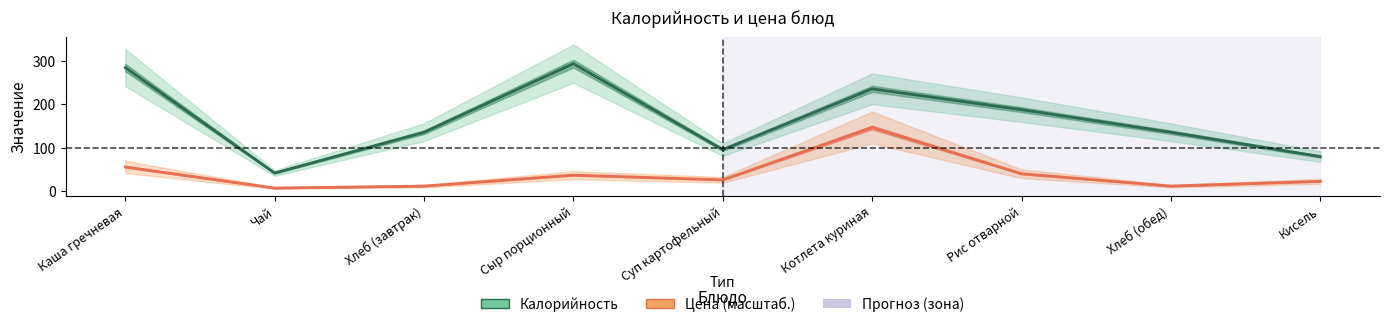

How many interior local valleys does the Цена (масштаб.) series have?

3